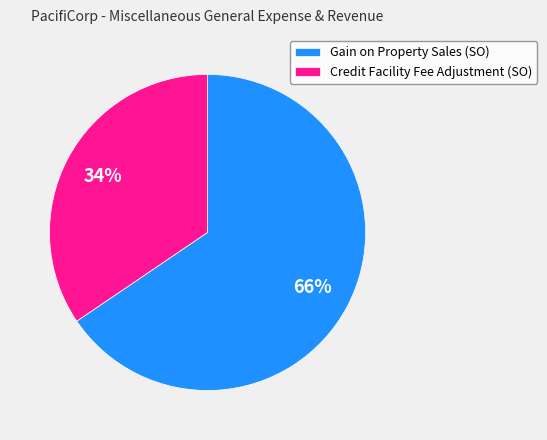

The Credit Facility Fee Adjustment (SO) slice represents 40% of the pie. True or false?

False